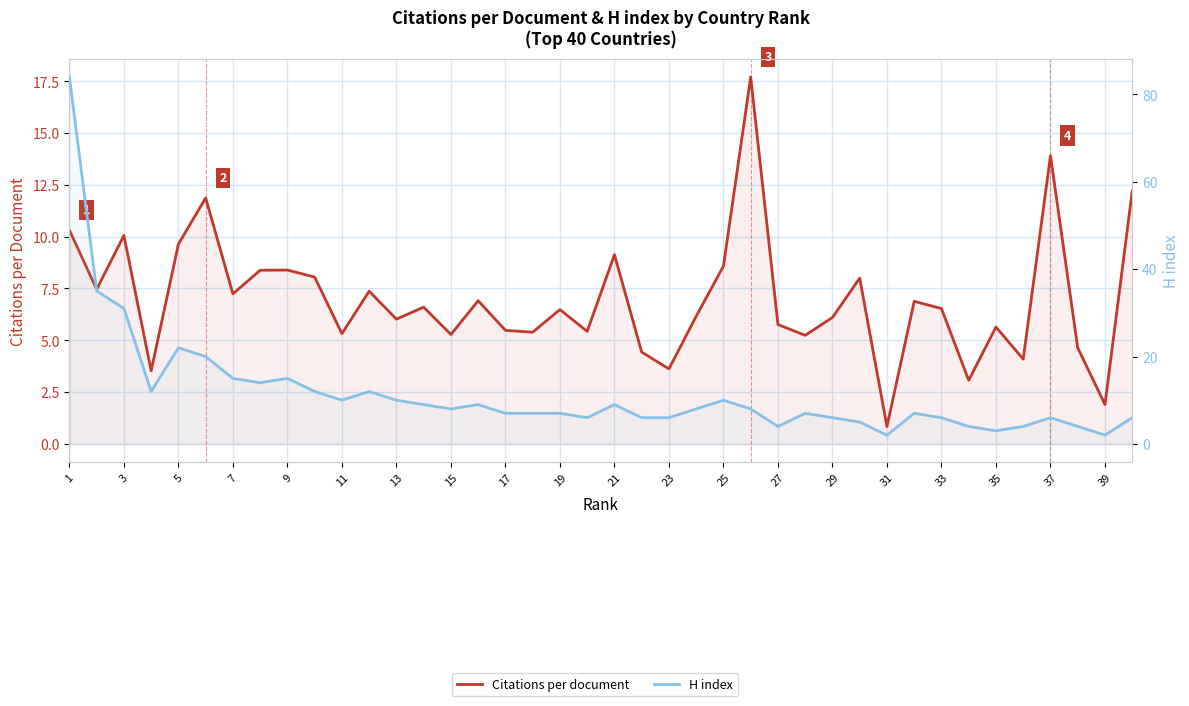

Reading right to left, list all the values displayed in this chart.

Citations per document: 12.2	1.9	4.6	13.9	4.1	5.6	3.1	6.5	6.9	0.8	8.0	6.1	5.2	5.8	17.7	8.6	6.2	3.6	4.4	9.1	5.4	6.5	5.4	5.5	6.9	5.3	6.6	6.0	7.4	5.3	8.1	8.4	8.4	7.2	11.9	9.6	3.5	10.1	7.5	10.3
H index: 6.0	2.0	4.0	6.0	4.0	3.0	4.0	6.0	7.0	2.0	5.0	6.0	7.0	4.0	8.0	10.0	8.0	6.0	6.0	9.0	6.0	7.0	7.0	7.0	9.0	8.0	9.0	10.0	12.0	10.0	12.0	15.0	14.0	15.0	20.0	22.0	12.0	31.0	35.0	84.0